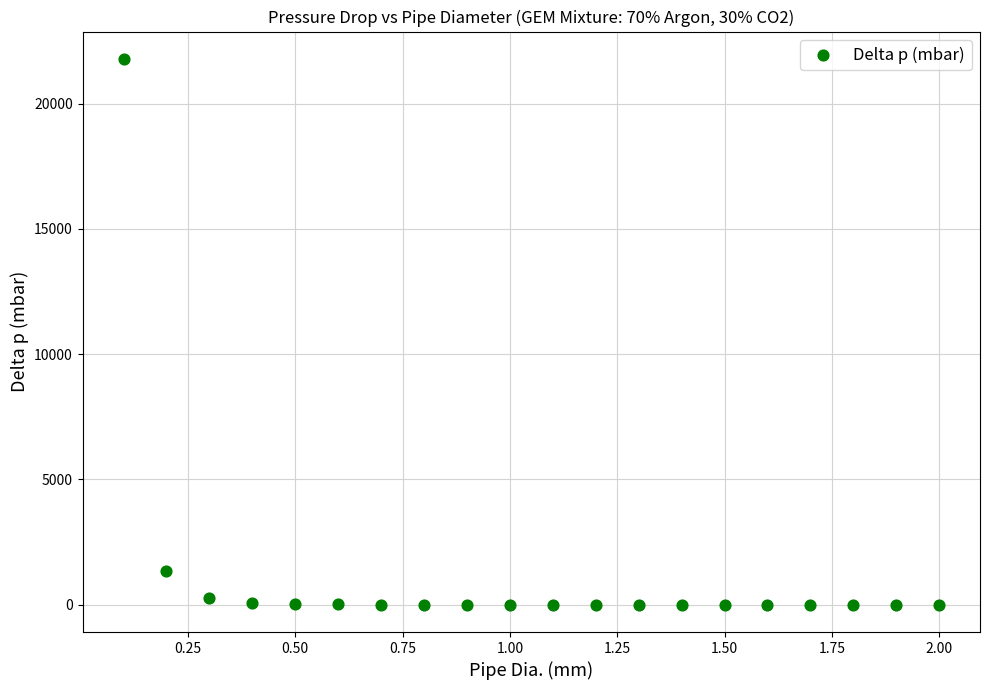

What is the range of X values (max minus min)?

1.9